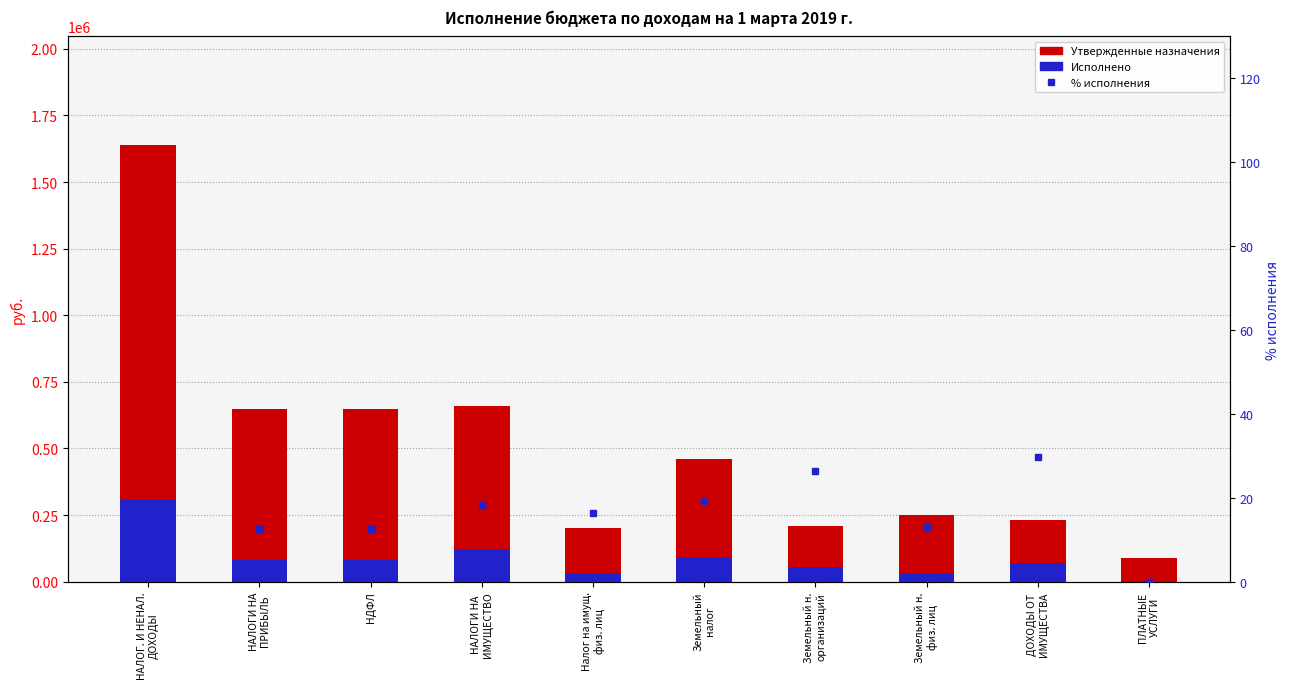

True or false: Утвержденные назначения has a value of 200000.0 at Налог на имущ.
физ. лиц.

True